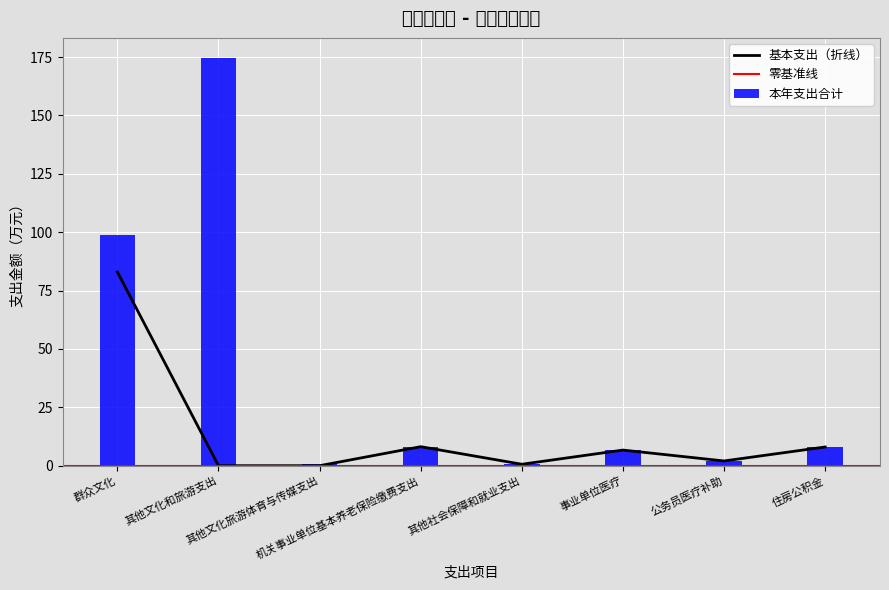

How many values in 基本支出 are above zero?

6